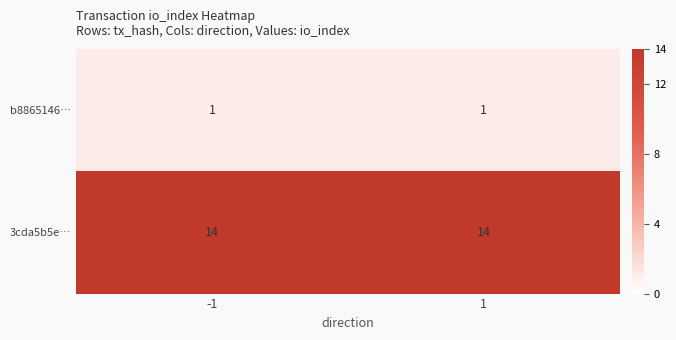

What is the spread (max minus min) of values at -1?

13